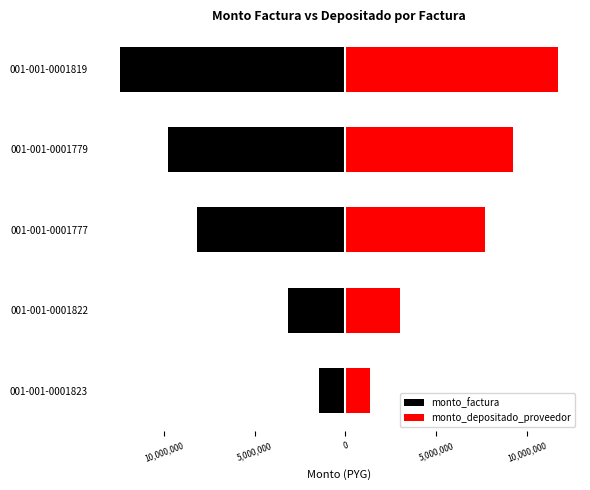

Read the monto_factura value at 001-001-0001779, to the nearest 10.

-9777050